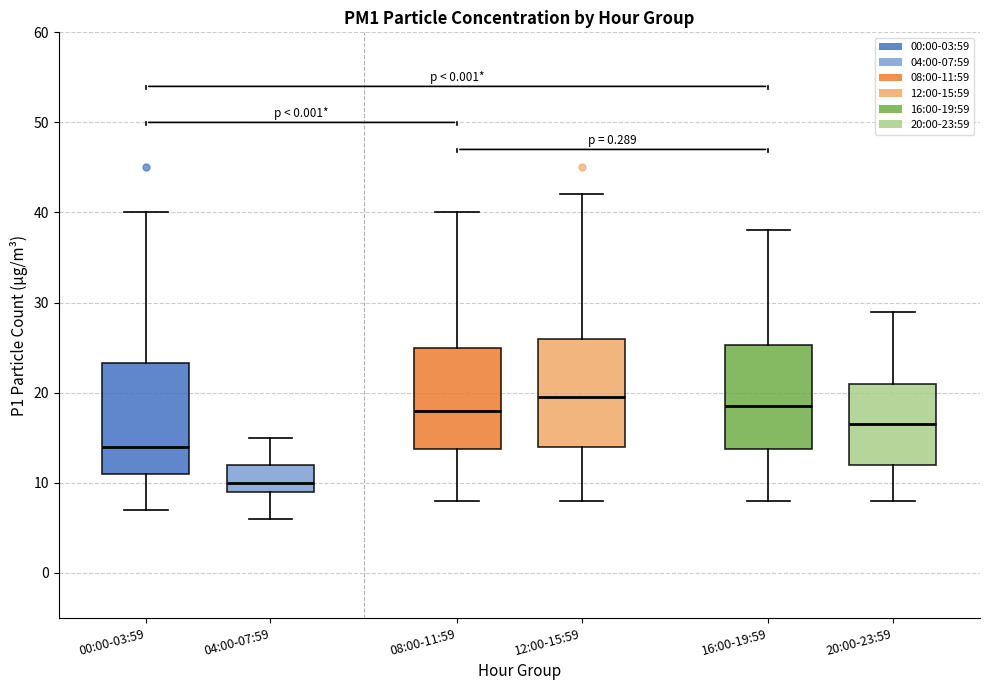

Which box's median line is the lowest?

04:00-07:59